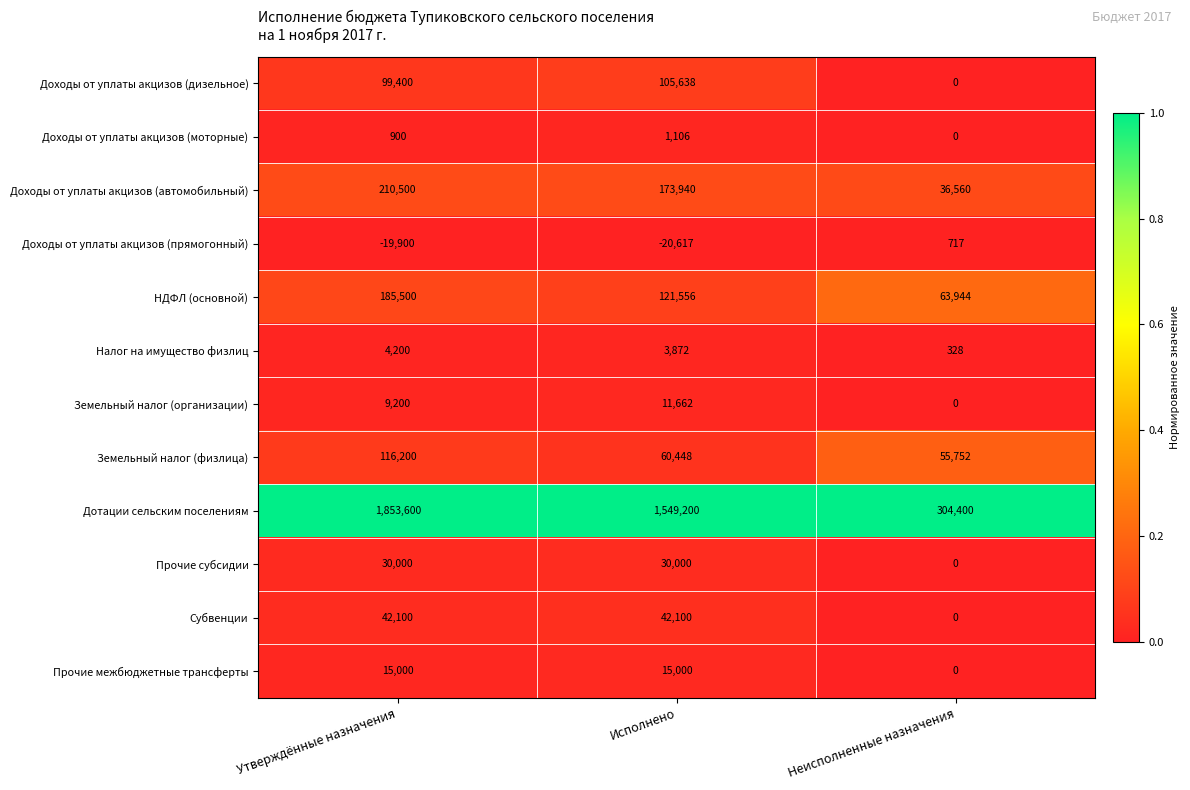

The Прочие субсидии series shows 0 at Неисполненные назначения. True or false?

True